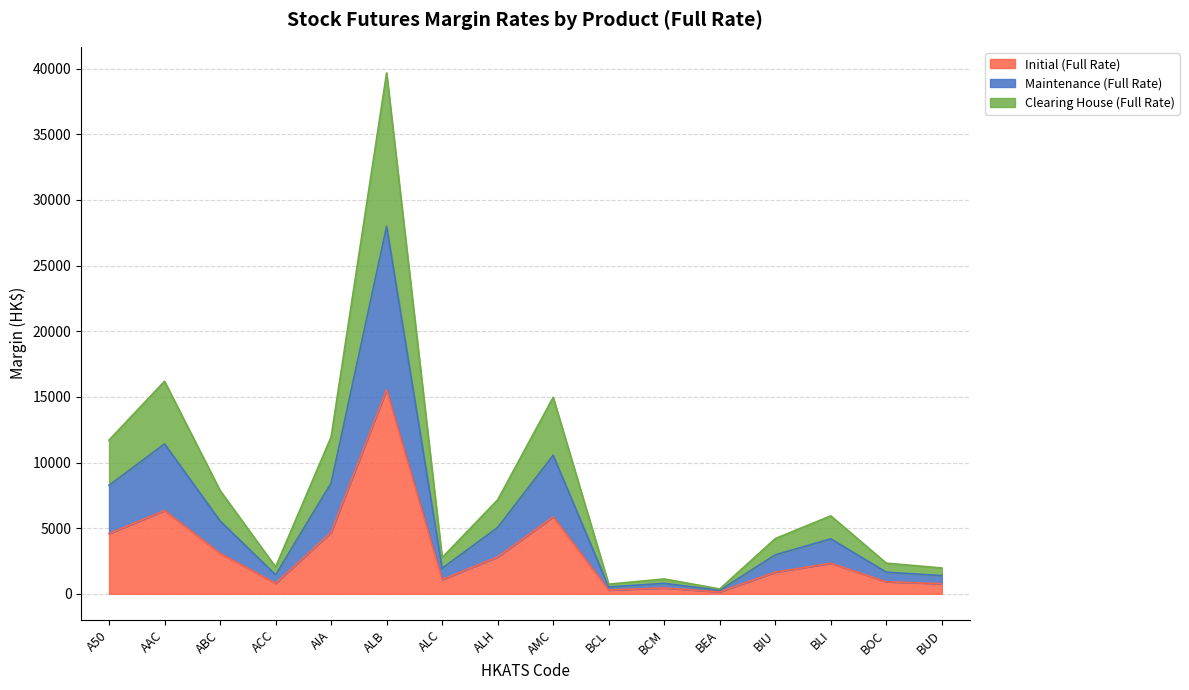

Is it true that Maintenance (Full Rate) equals 349 at BEA?

False